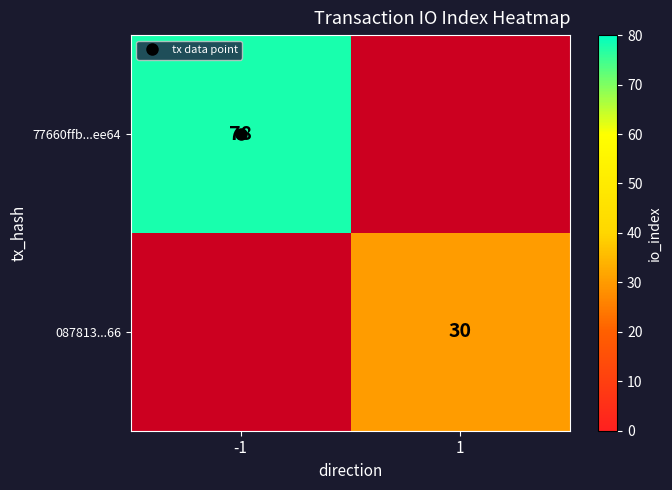

At how many categories does at least one series exceed 75?

1